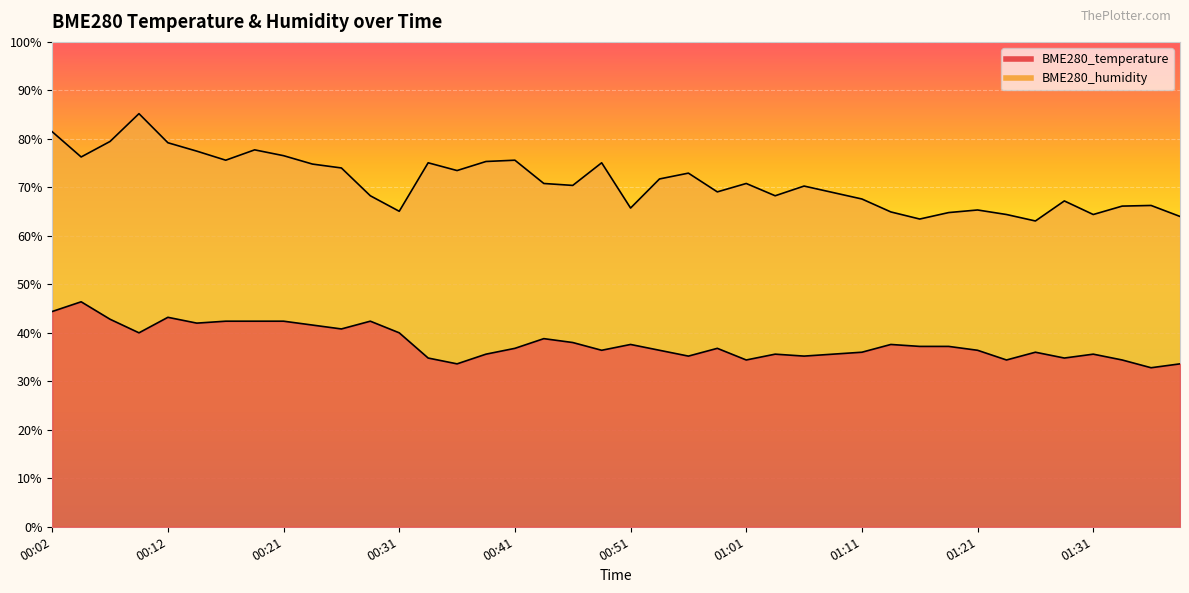

Where does the BME280_temperature series first go above 36?

00:02